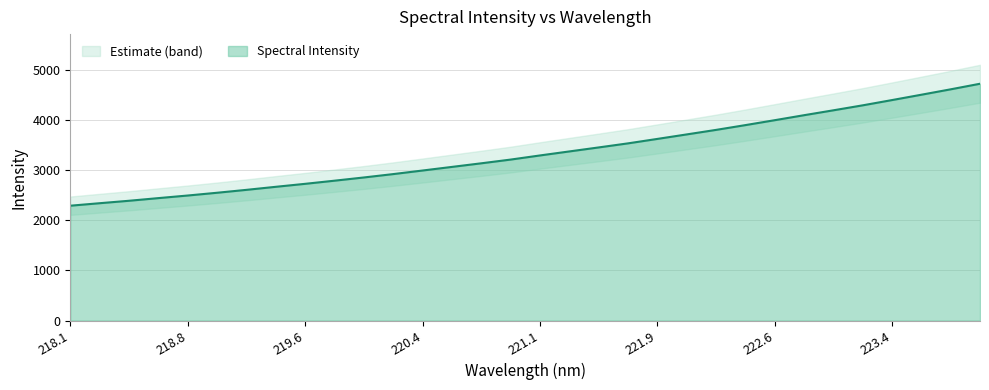

What is the maximum value for Spectral Intensity?

4722.8